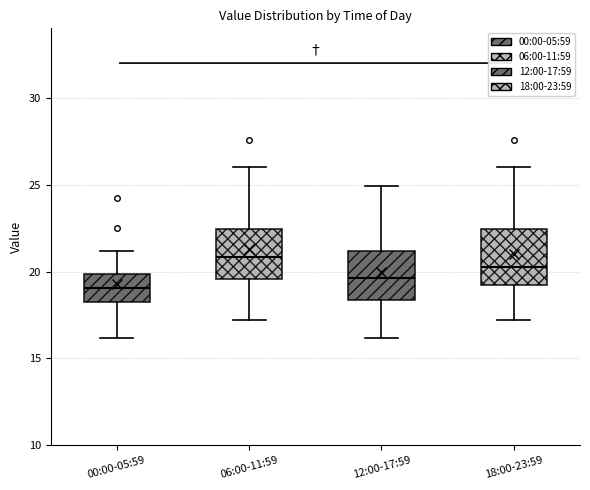

Reading left to right, transcribe this box plot: for each box, give where its median line is, the range the box spans, and where its two whiskers end, as read against the y-axis. The values are not printed on the chart, so give them approximately, as read against the axis.

00:00-05:59: median 19.0, box 18.0 to 20.0, whiskers 16.0 to 21.0
06:00-11:59: median 21.0, box 19.5 to 22.5, whiskers 17.0 to 26.0
12:00-17:59: median 19.5, box 18.5 to 21.0, whiskers 16.0 to 25.0
18:00-23:59: median 20.5, box 19.5 to 22.5, whiskers 17.0 to 26.0